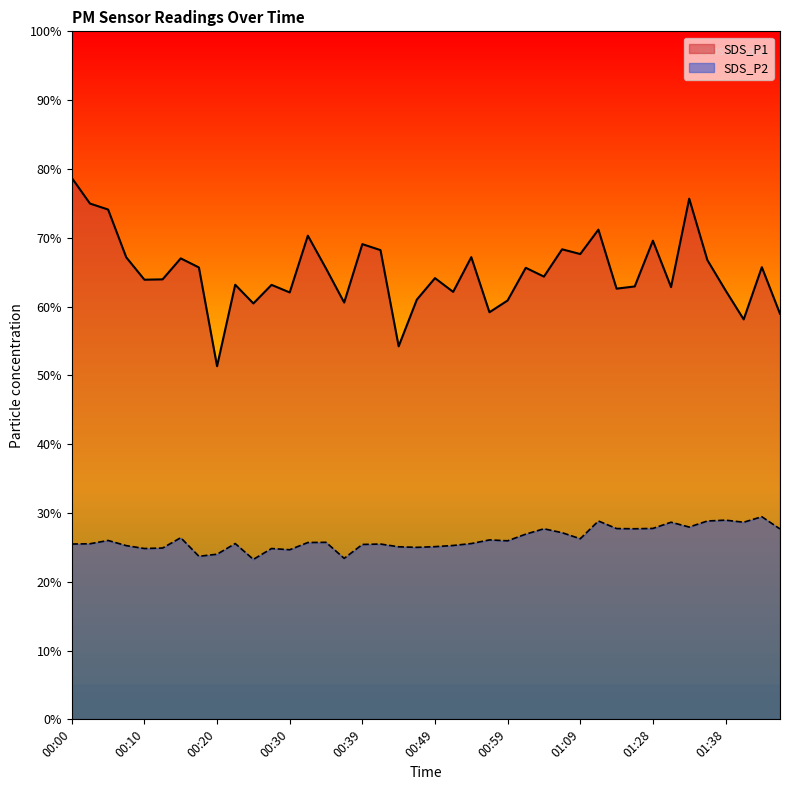

What is the total value across all series at 00:37?

84.0